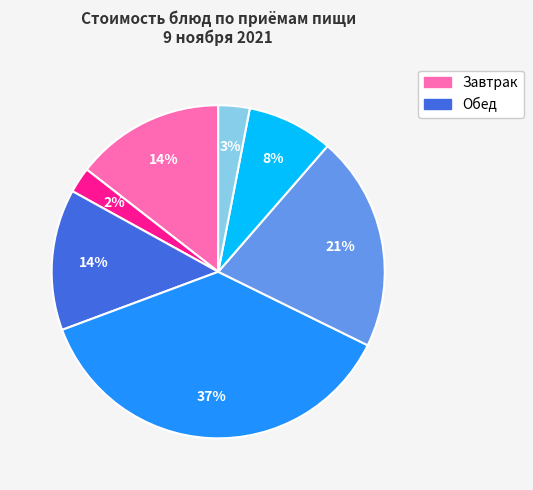

Is there any slice that represents more than half of the pie?

No